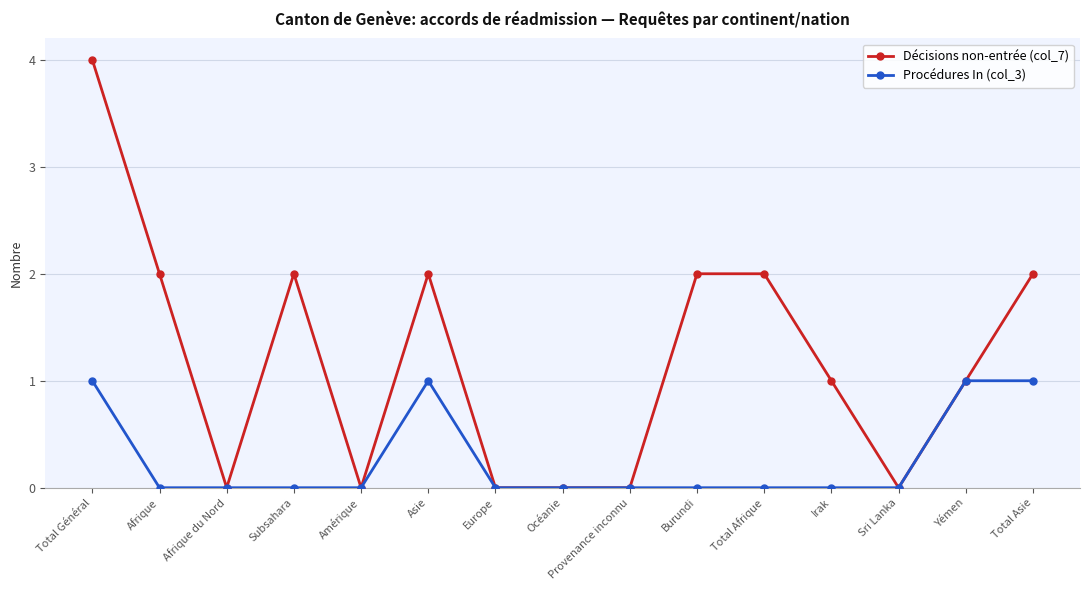

Where does the Décisions non-entrée (col_7) series first go above 1?

Total Général